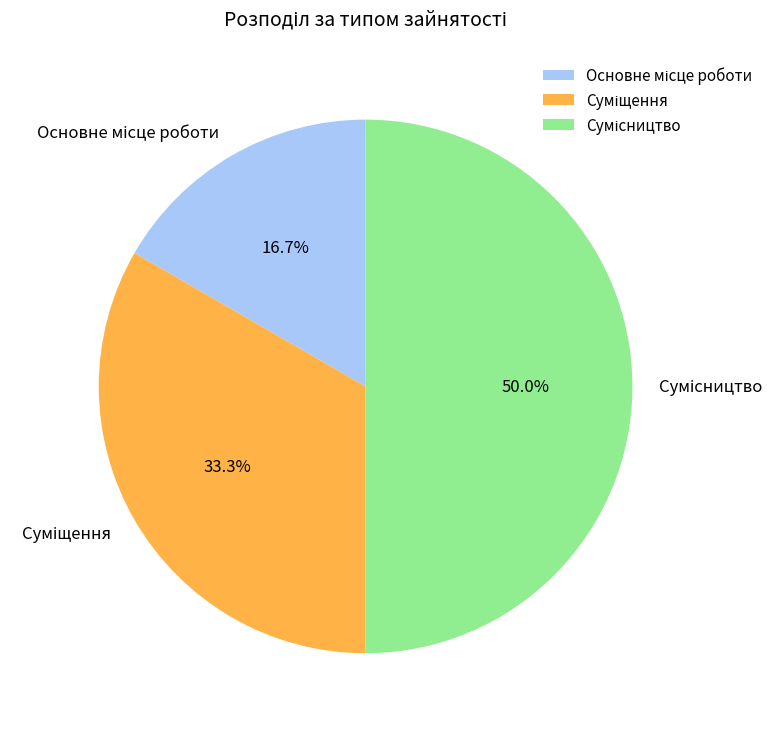

How many segments does this pie chart have?

3